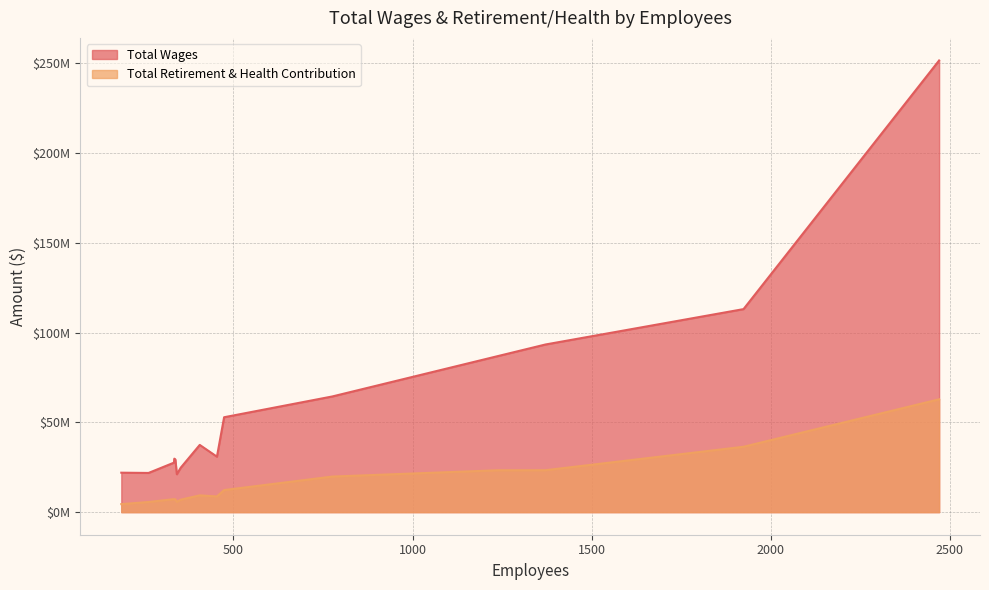

What are all the series names shown in the legend?

Total Wages, Total Retirement & Health Contribution